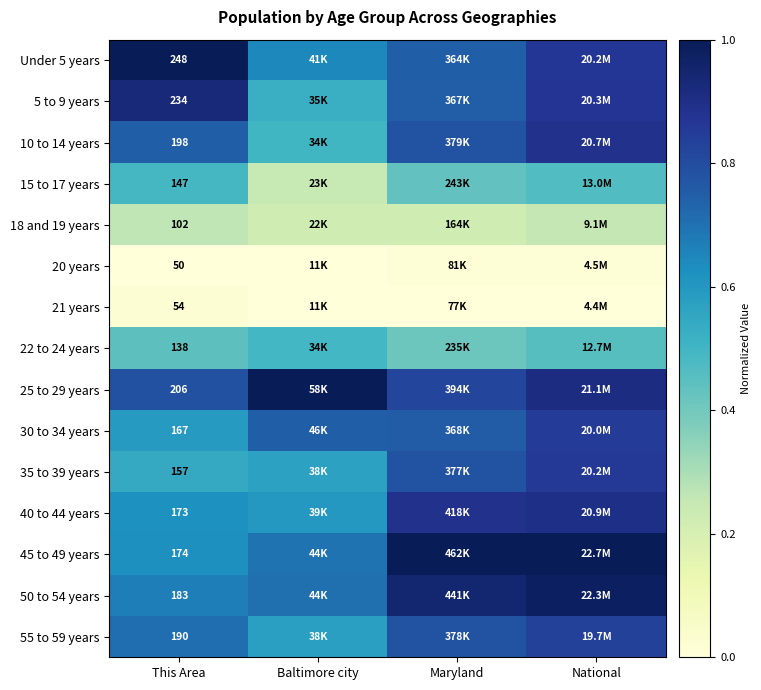

Is the value of 25 to 29 years at This Area greater than the value of Under 5 years at National?

No